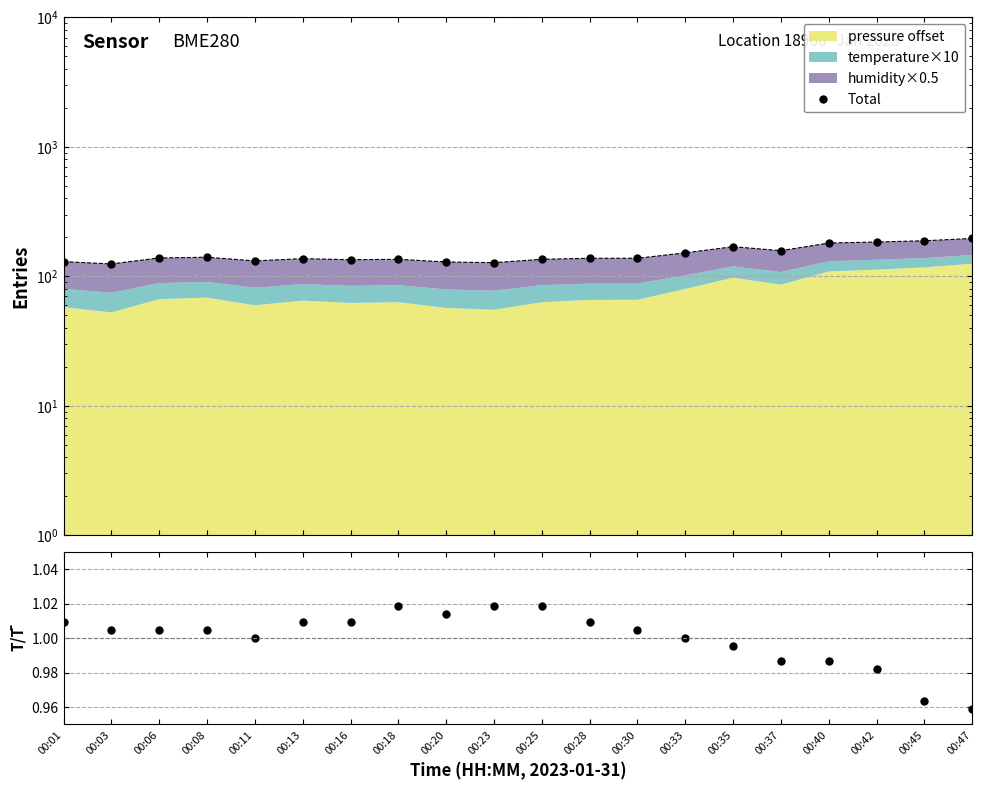

What is the change in value from 00:06 to 00:25?

-3.3